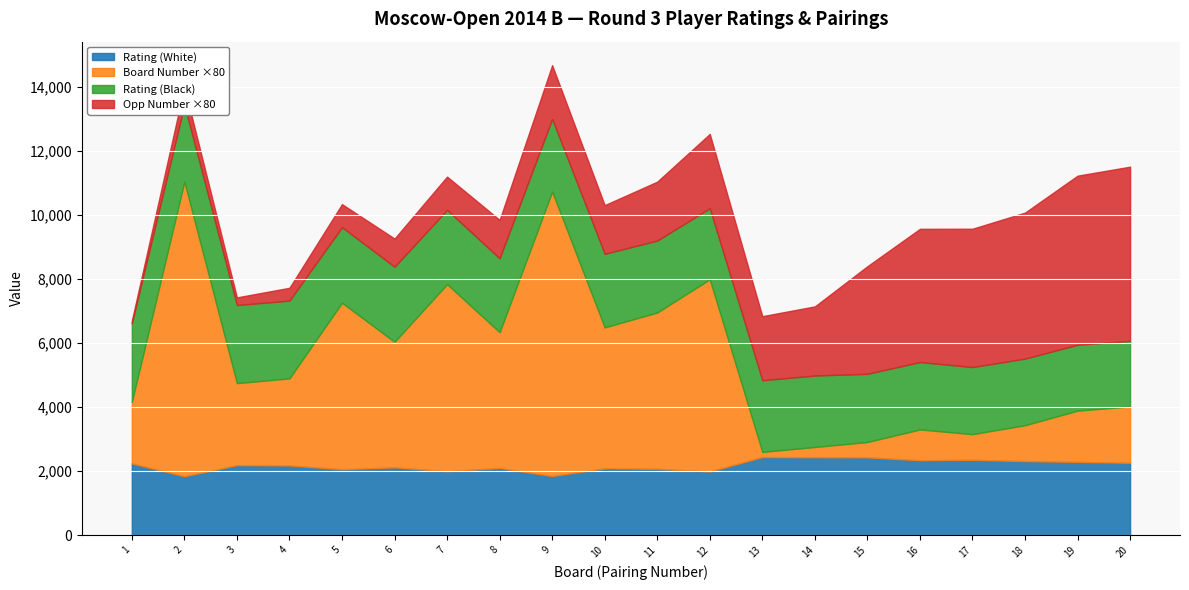

What is the difference between the second highest and second lowest values in the Opp Number series?

63